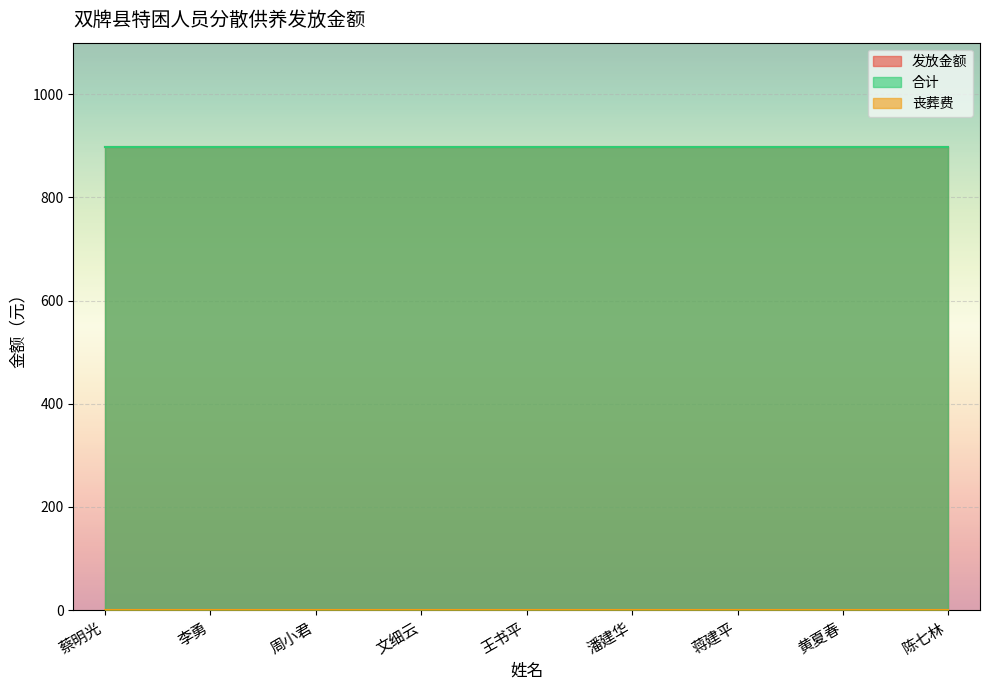

Rank the series at 周小君 from lowest to highest value.

丧葬费, 发放金额, 合计